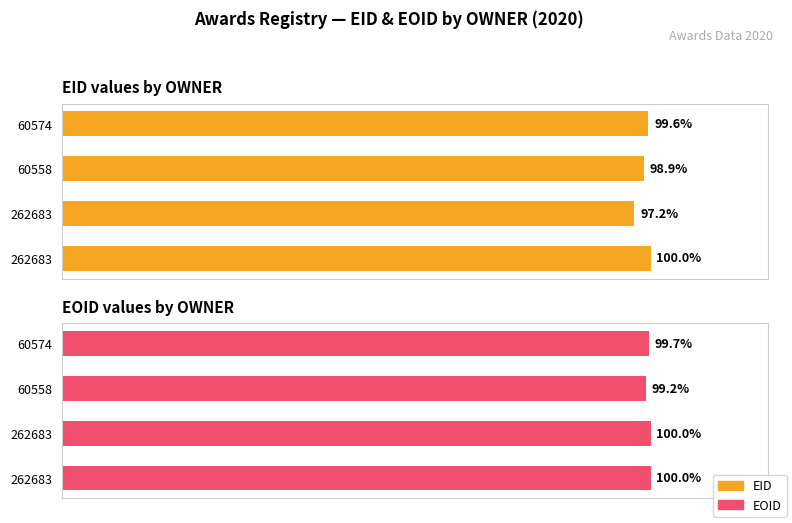

What are all the series names shown in the legend?

EID, EOID